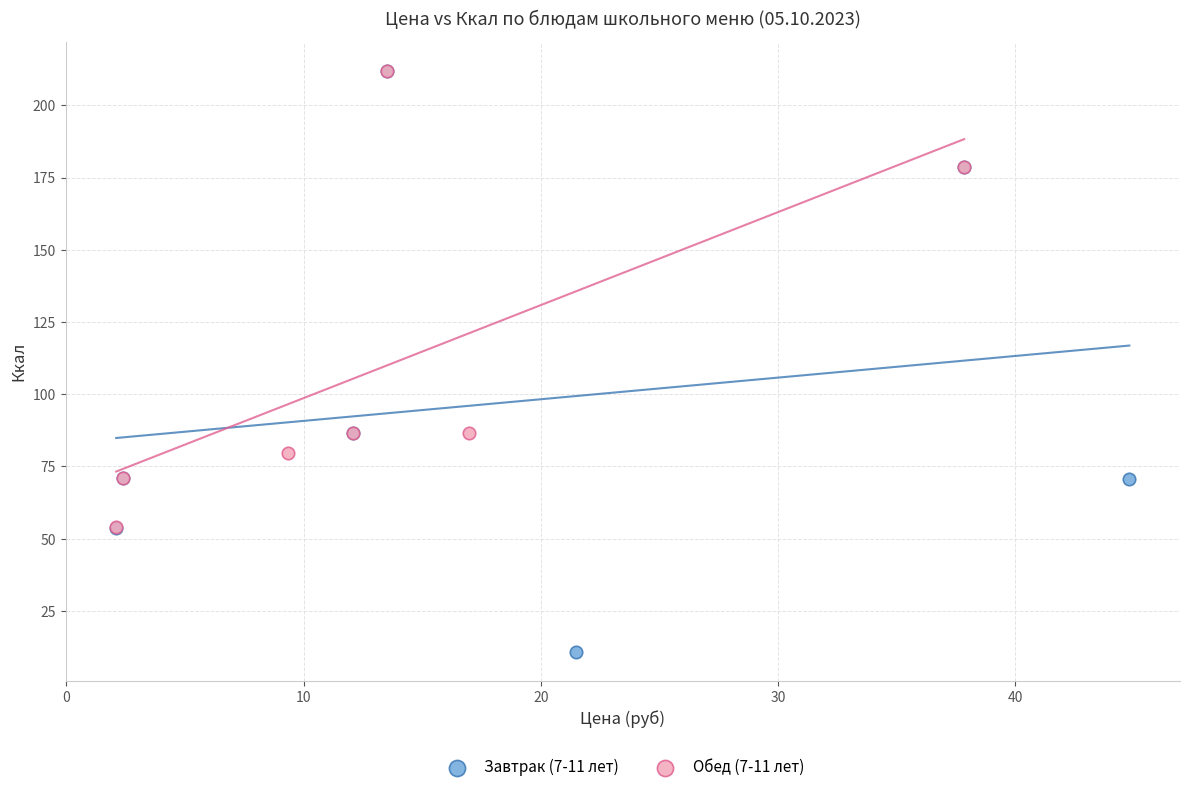

What are all the series names shown in the legend?

Завтрак (7-11 лет), Обед (7-11 лет)